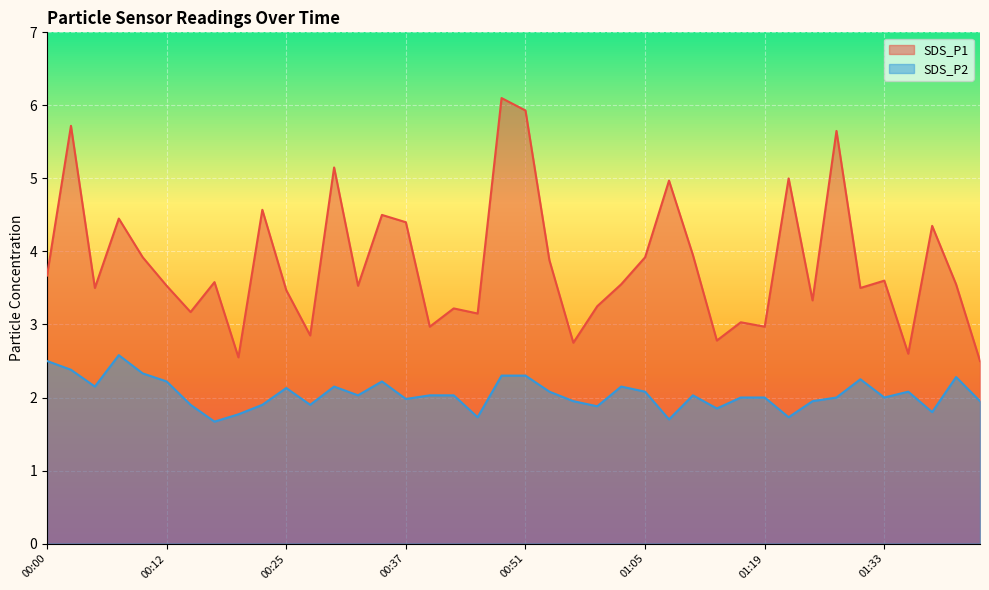

How many lines are shown in the chart?

2